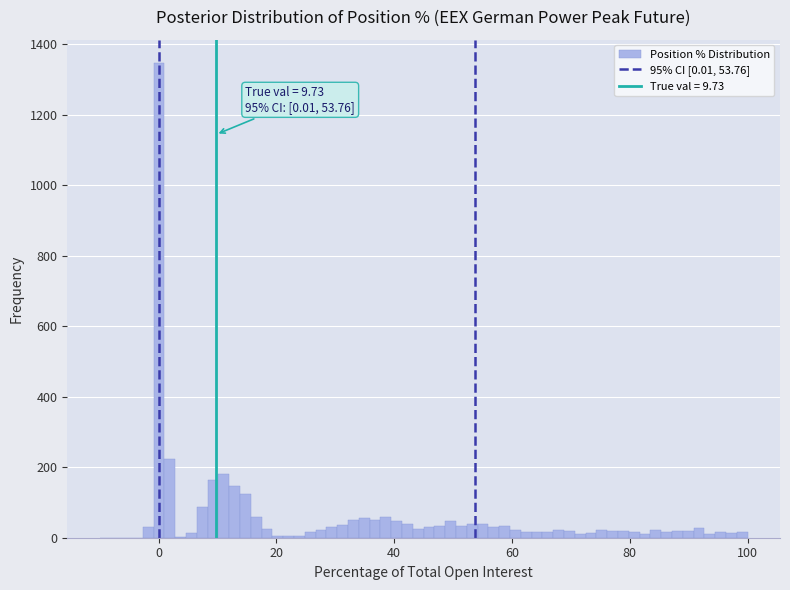

Read against the x-axis, roughly where is the centre of the tallest bar?

0